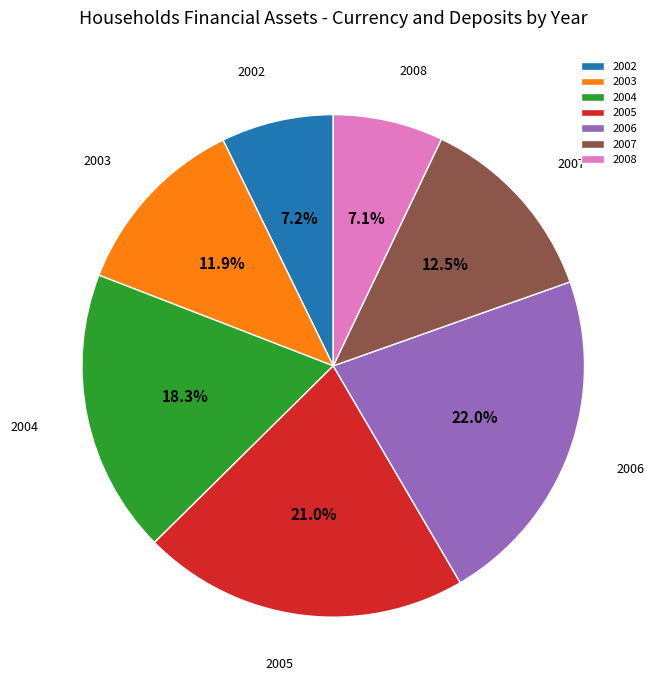

Which category has the biggest portion of the pie?

2006